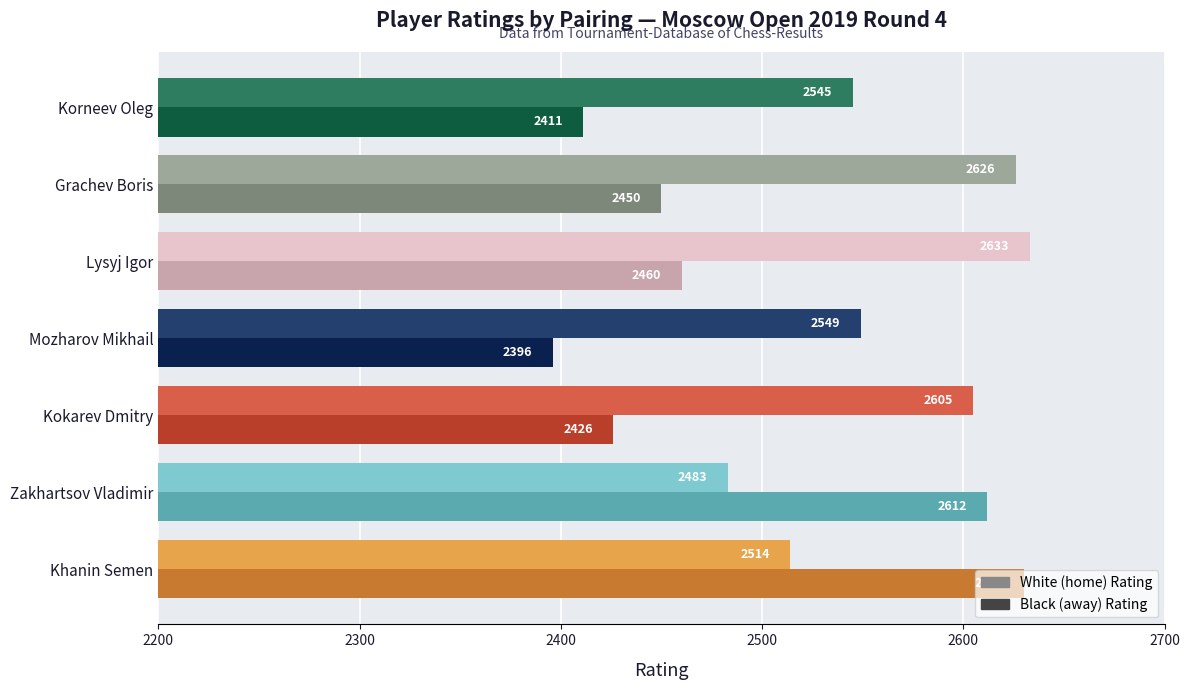

At which category does the chart reach its minimum across all series?

Mozharov Mikhail